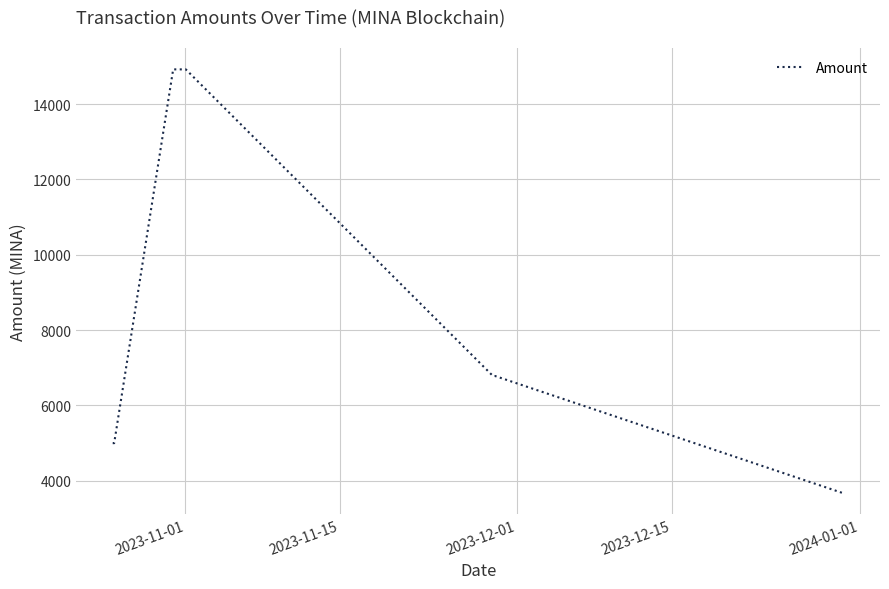

What is the average value?

7592.2